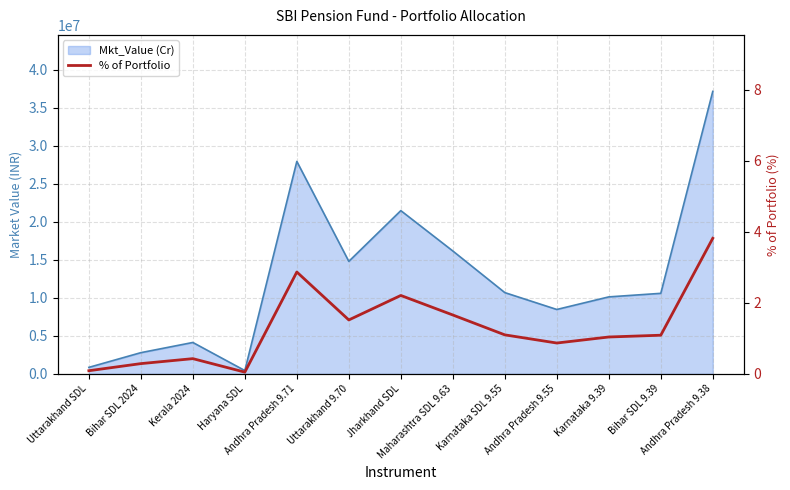

Which has a higher value, Karnataka SDL 9.55 or Andhra Pradesh 9.38?

Andhra Pradesh 9.38